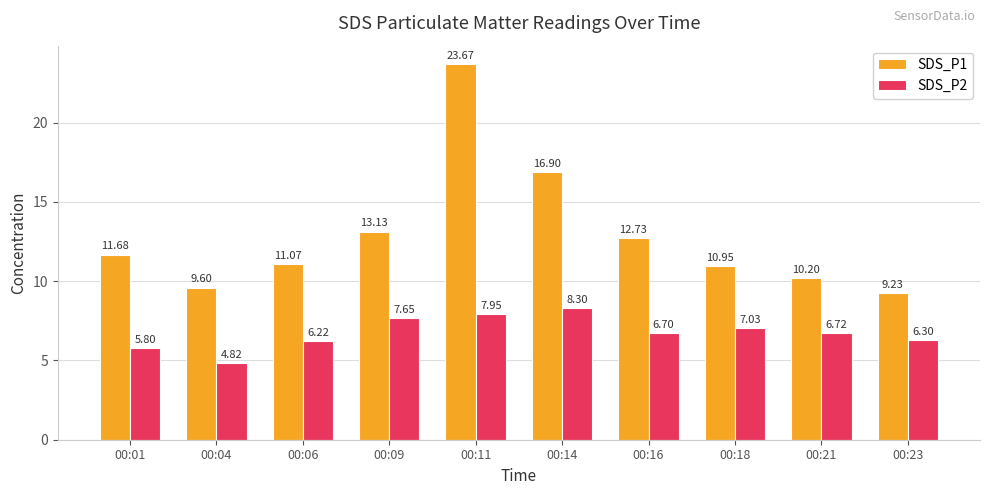

What is the total value across all series at 00:04?

14.4